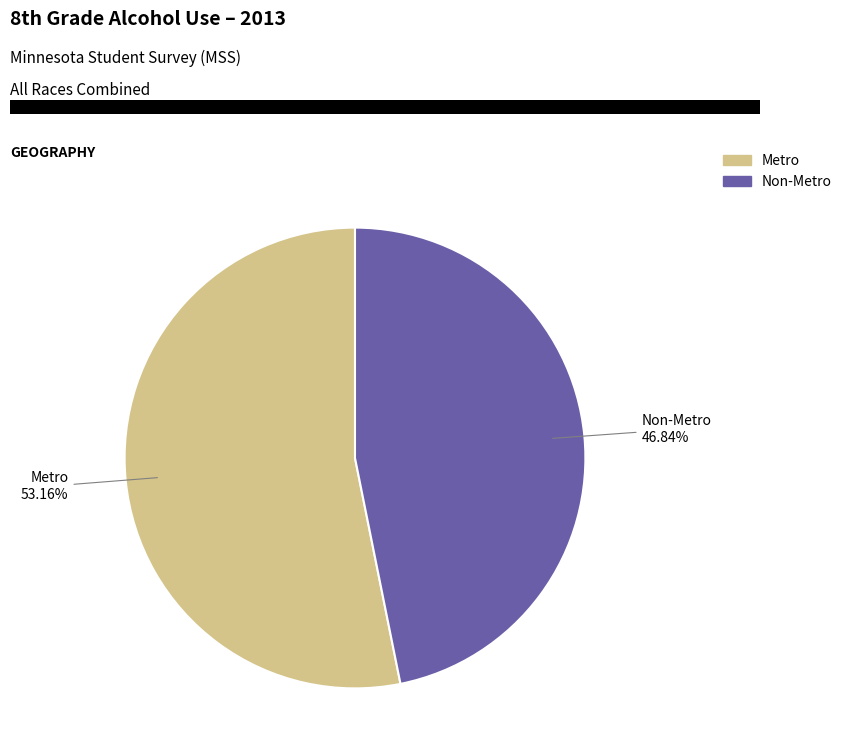

Approximately how many times larger is the value at Metro compared to Non-Metro?

1.1